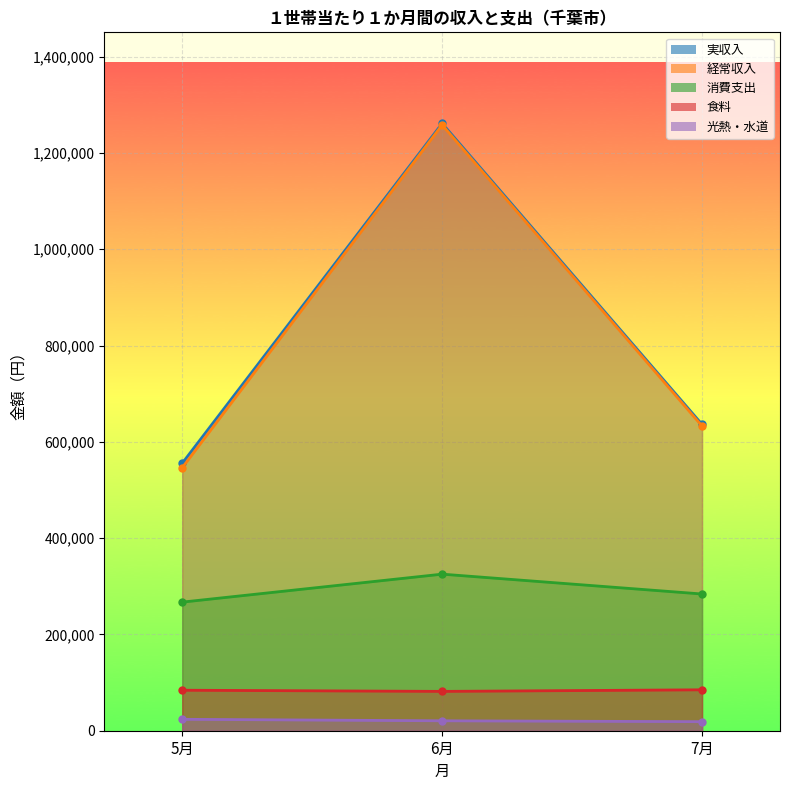

Reading left to right, extract all data points from this chart.

実収入: 5月=555644	6月=1261451	7月=636235
経常収入: 5月=546390	6月=1258405	7月=632839
消費支出: 5月=267130	6月=325225	7月=284002
食料: 5月=84125	6月=81703	7月=84995
光熱・水道: 5月=23731	6月=20631	7月=18803